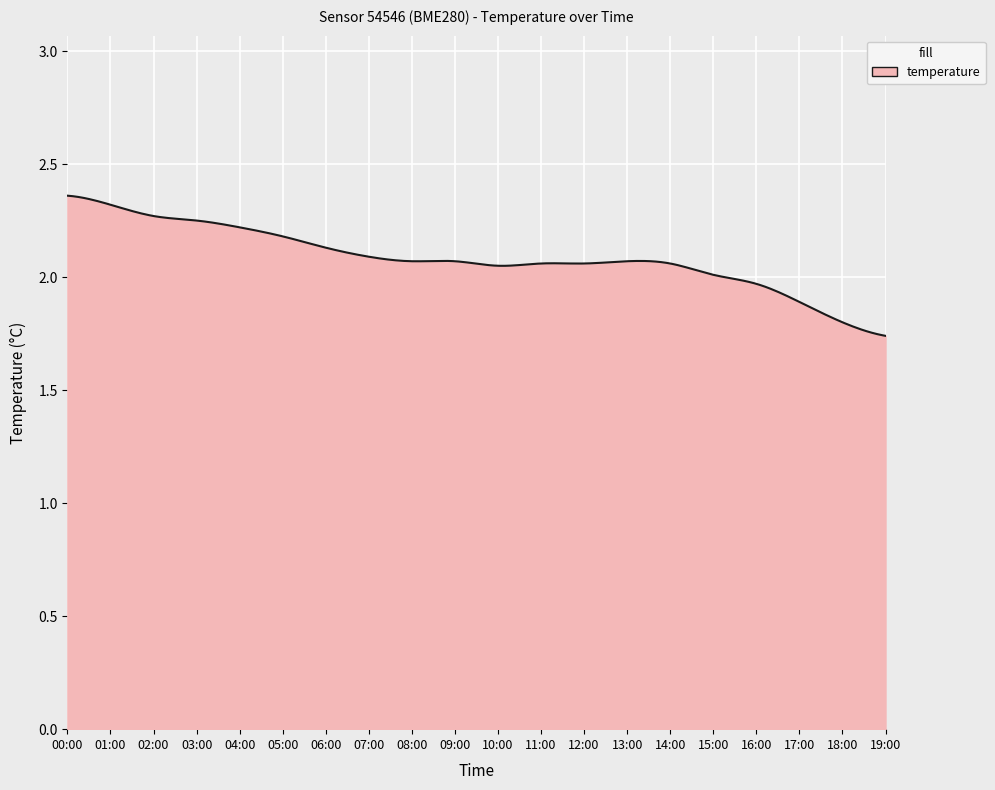

Is this an area chart (filled region under the line)?

Yes